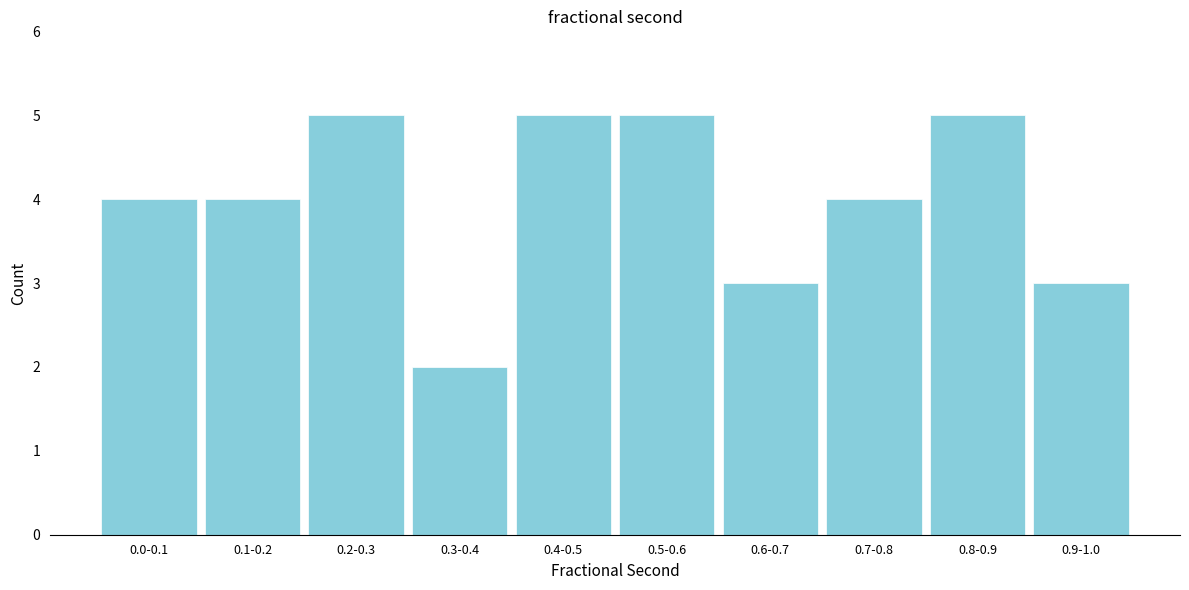

Reading left to right, extract all data points from this chart.

0.0-0.1=4	0.1-0.2=4	0.2-0.3=5	0.3-0.4=2	0.4-0.5=5	0.5-0.6=5	0.6-0.7=3	0.7-0.8=4	0.8-0.9=5	0.9-1.0=3